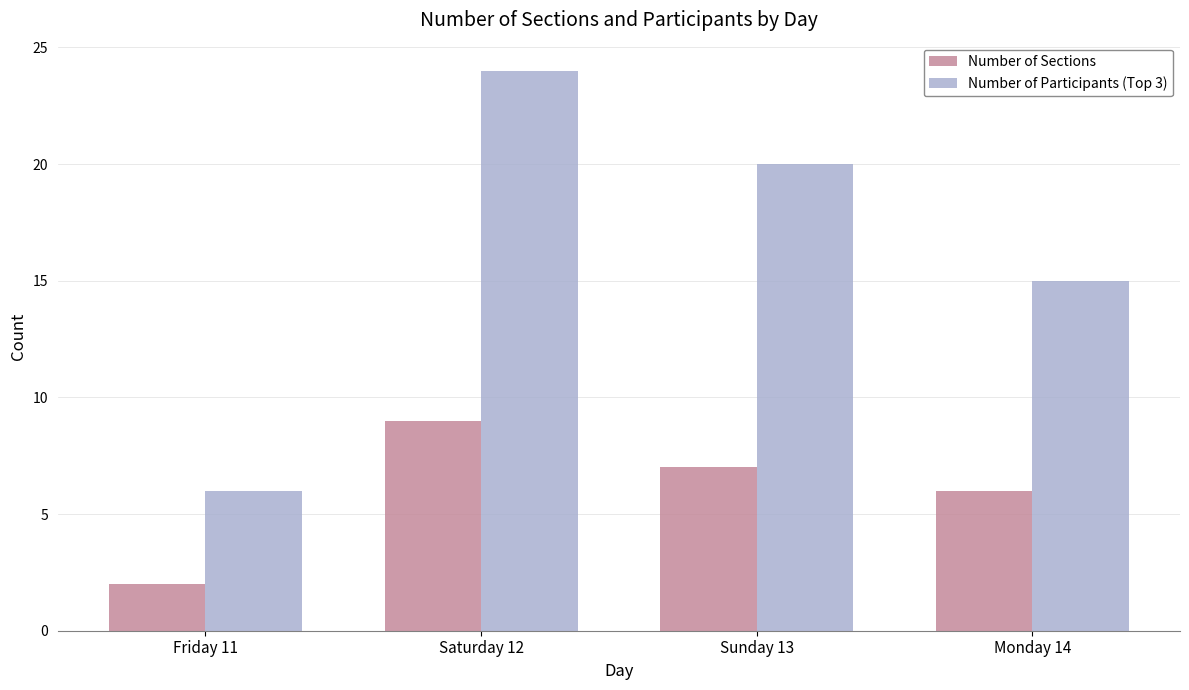

What is the difference between the Number of Participants (Top 3) values at Friday 11 and Monday 14?

9